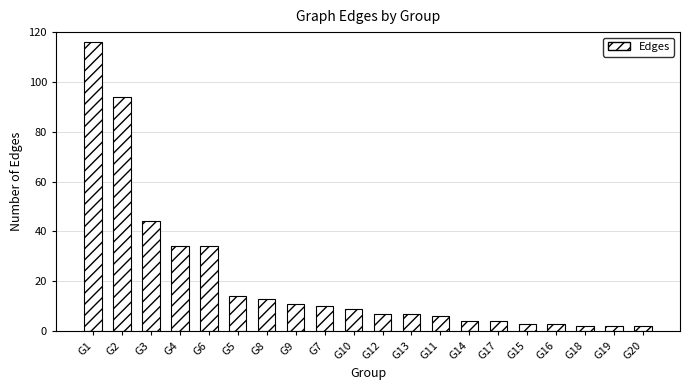

What is the change in value from G8 to G14?

-9